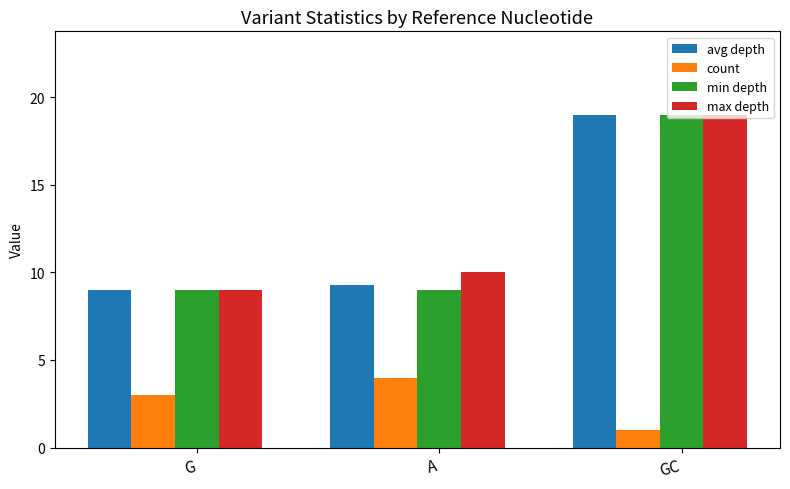

What is the average value of the avg depth series?

12.4